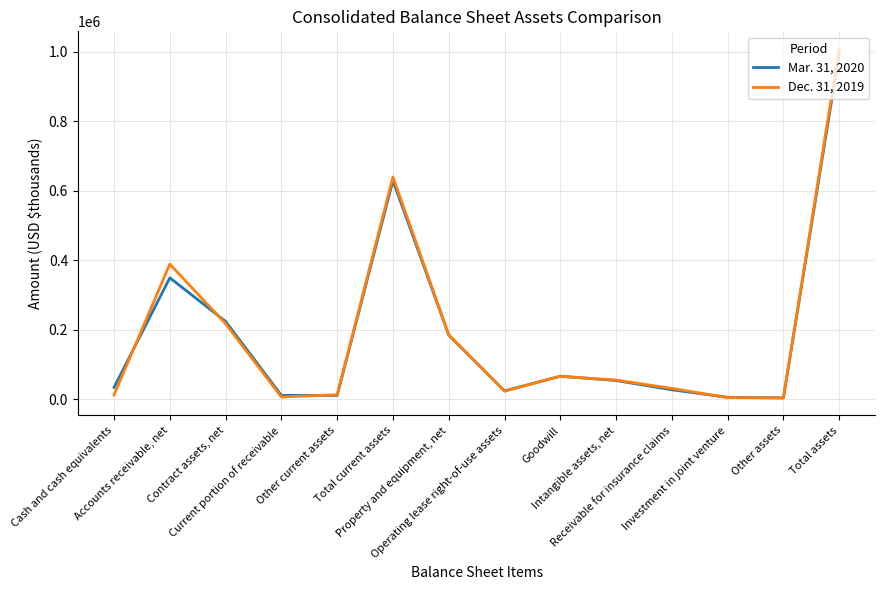

Which category has the highest value in the Mar. 31, 2020 series?

Total assets